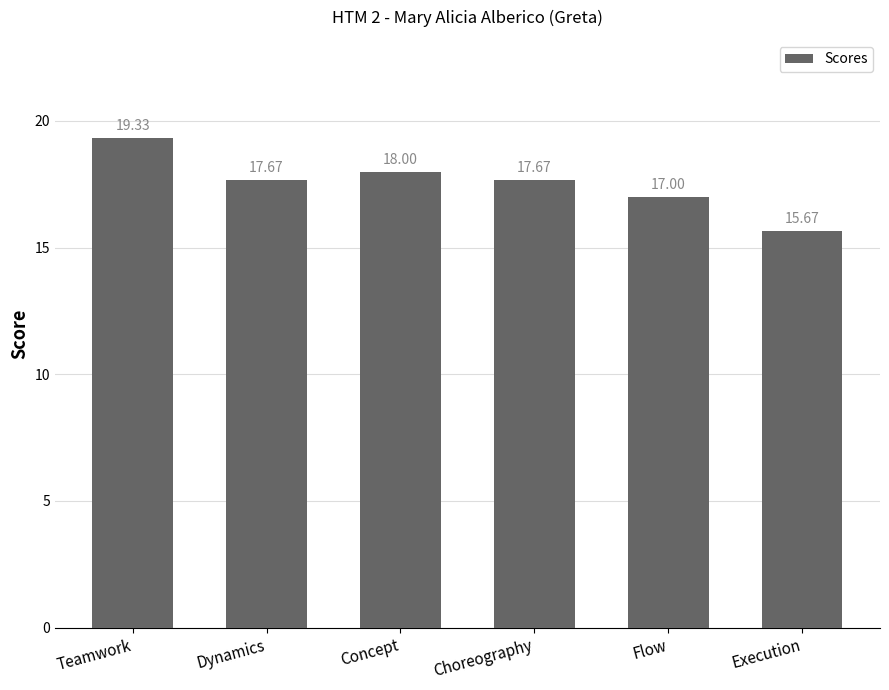

Reading left to right, list all the values displayed in this chart.

Teamwork=19.3	Dynamics=17.7	Concept=18.0	Choreography=17.7	Flow=17.0	Execution=15.7